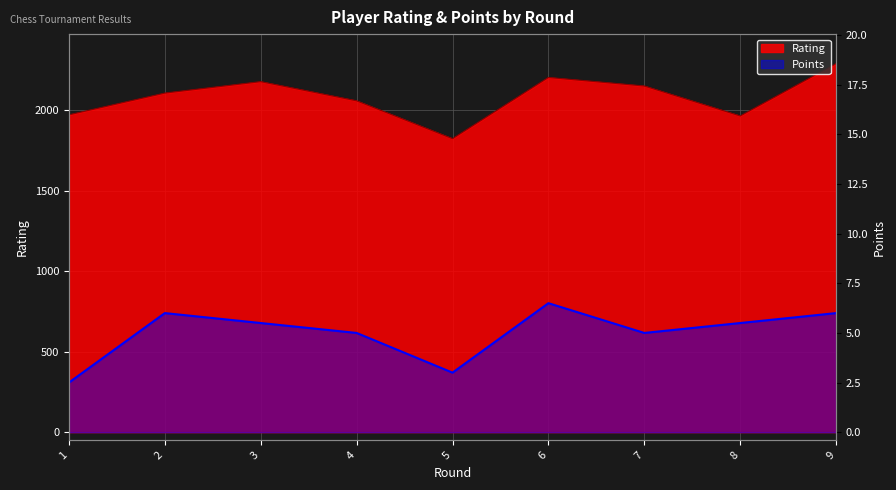

Between 7 and 8, which is larger?

7